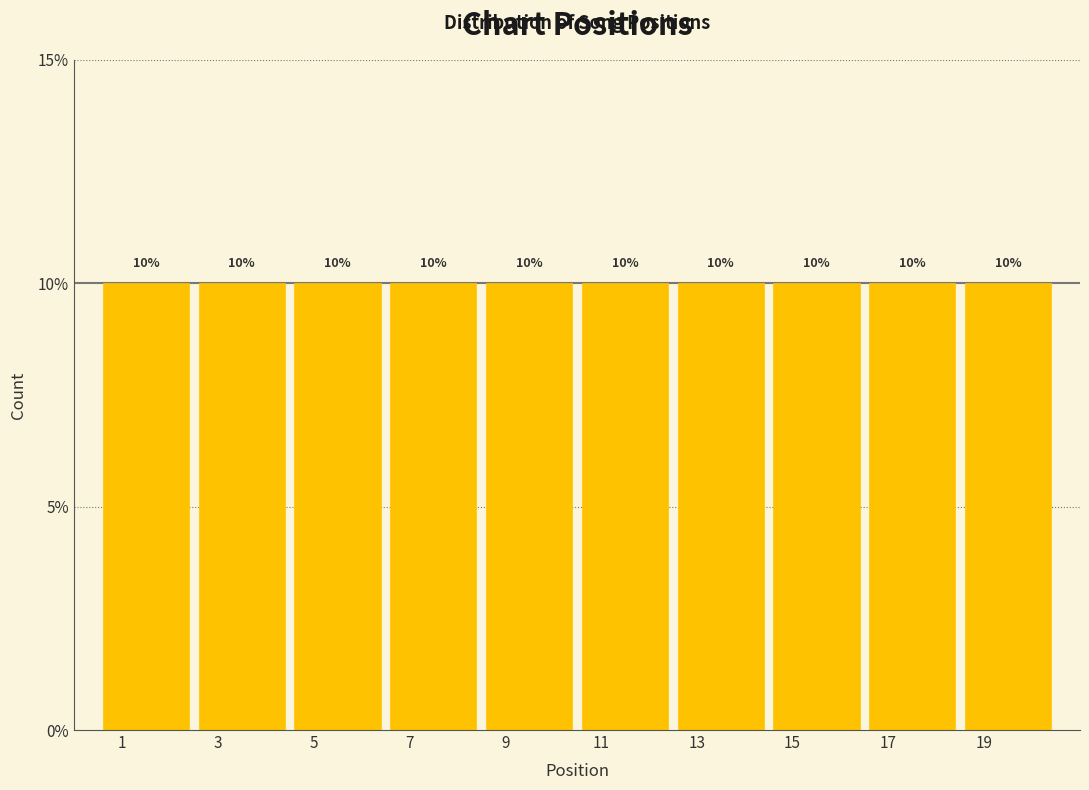

Reading left to right, transcribe this chart: for each bar, give the range it covers on the x-axis and its height.

0.5 to 2.5: 10
2.5 to 4.5: 10
4.5 to 6.5: 10
6.5 to 8.5: 10
8.5 to 10.5: 10
10.5 to 12.5: 10
12.5 to 14.5: 10
14.5 to 16.5: 10
16.5 to 18.5: 10
18.5 to 20.5: 10